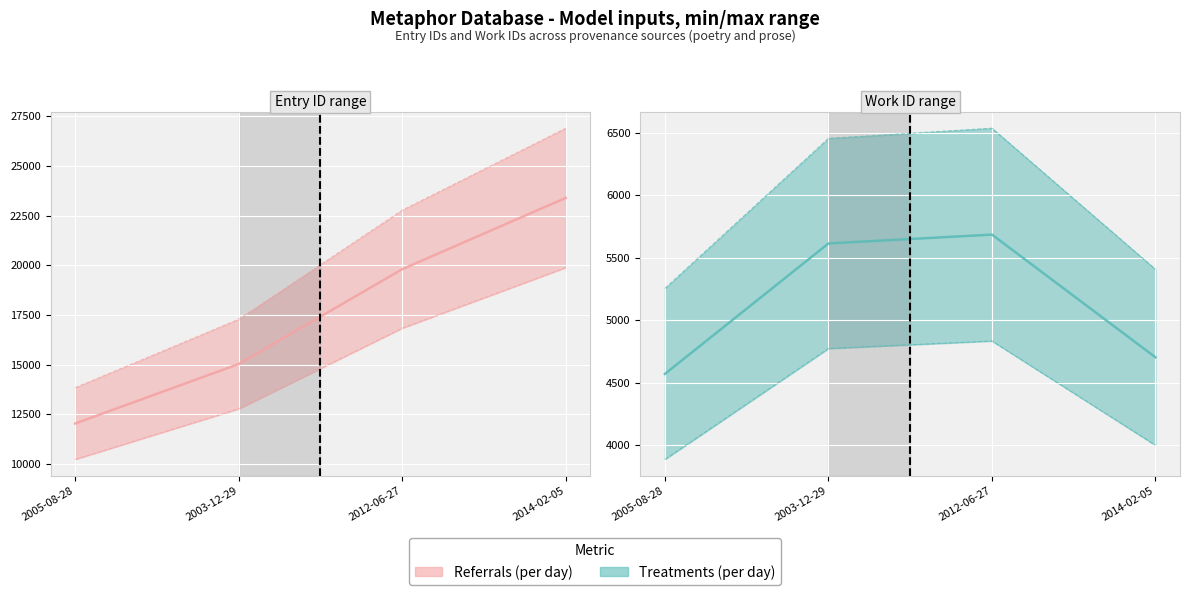

What is the value of the Referrals (per day) point at the 2nd from the left?

17279.9